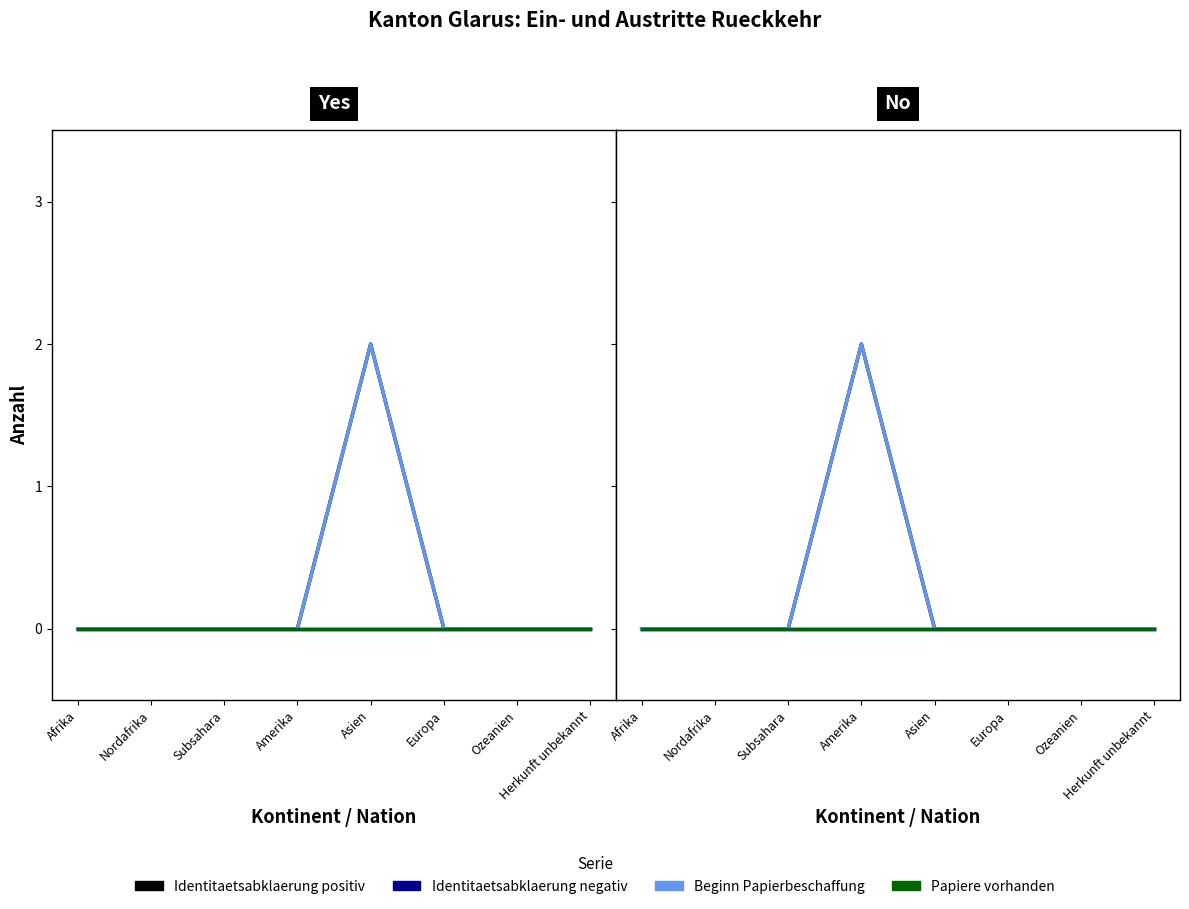

List the labels in order of Identitaetsabklaerung negativ value, largest first.

Afrika, Nordafrika, Subsahara, Amerika, Asien, Europa, Ozeanien, Herkunft unbekannt